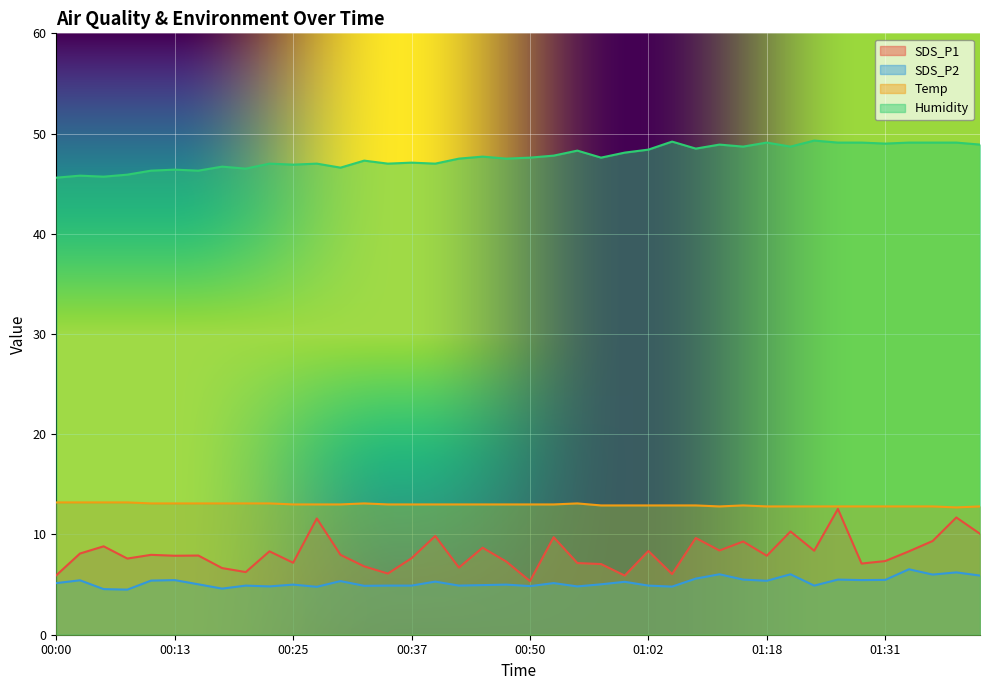

What value does the SDS_P1 series have at 00:35?

6.1